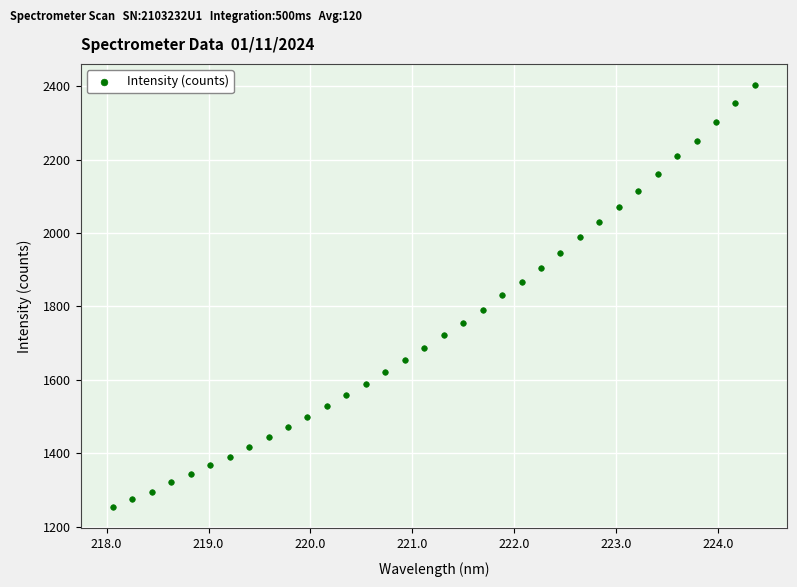

What is the range of X values (max minus min)?

6.3